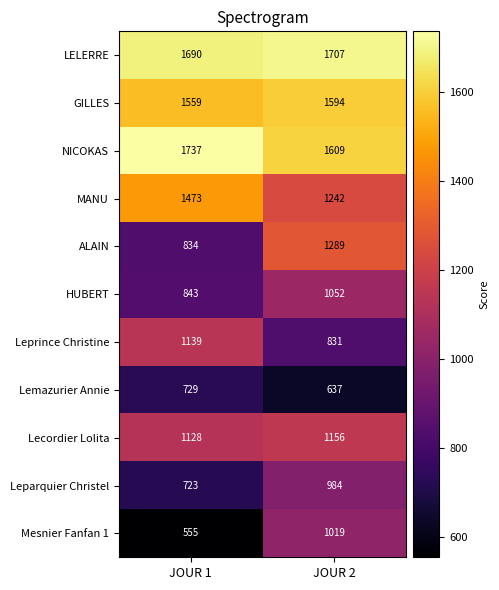

Reading left to right, what are all the values shown in this chart?

LELERRE: JOUR 1=1690	JOUR 2=1707
GILLES: JOUR 1=1559	JOUR 2=1594
NICOKAS: JOUR 1=1737	JOUR 2=1609
MANU: JOUR 1=1473	JOUR 2=1242
ALAIN: JOUR 1=834	JOUR 2=1289
HUBERT: JOUR 1=843	JOUR 2=1052
Leprince Christine: JOUR 1=1139	JOUR 2=831
Lemazurier Annie: JOUR 1=729	JOUR 2=637
Lecordier Lolita: JOUR 1=1128	JOUR 2=1156
Leparquier Christel: JOUR 1=723	JOUR 2=984
Mesnier Fanfan 1: JOUR 1=555	JOUR 2=1019